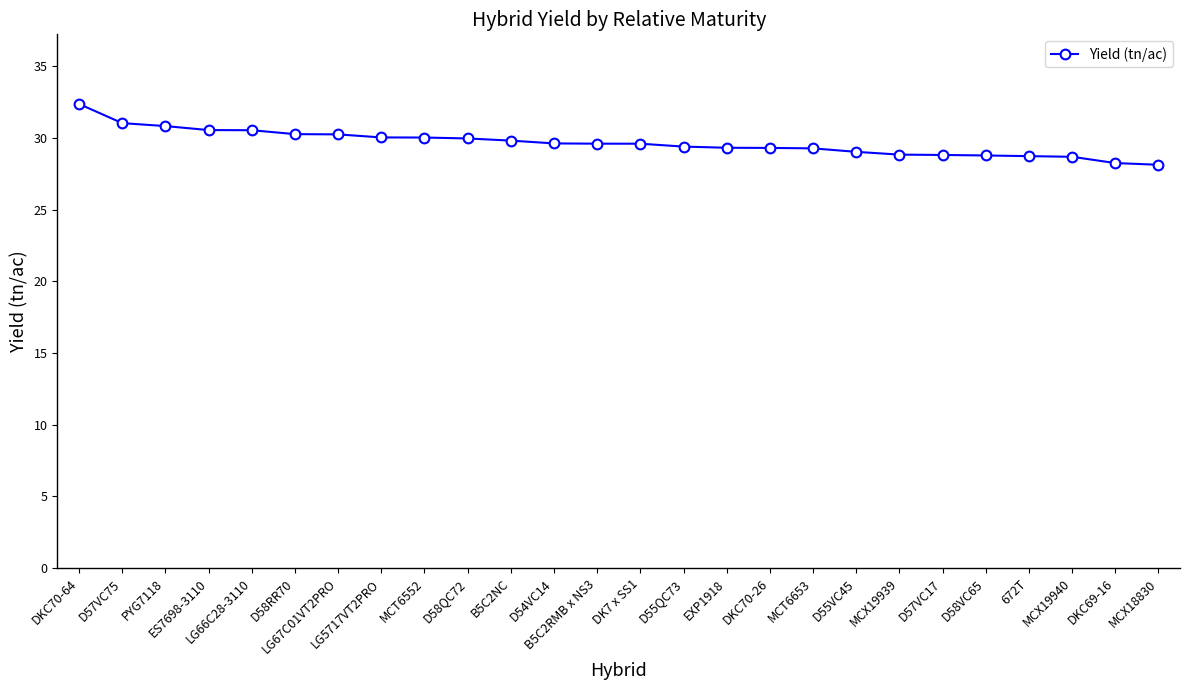

What is the approximate value at DKC70-26?

29.3